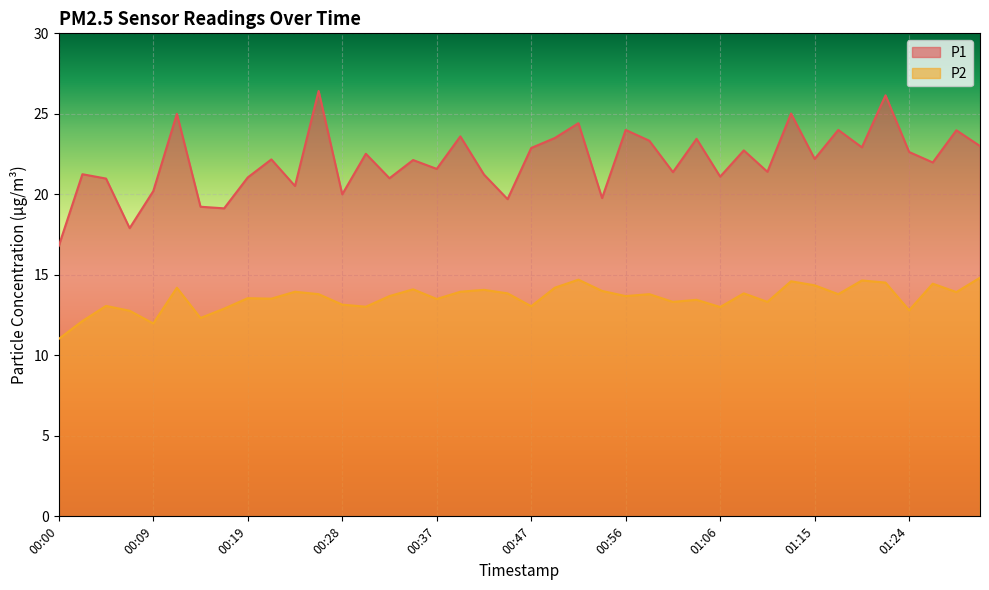

What is the lowest value of the P1 series?

16.8